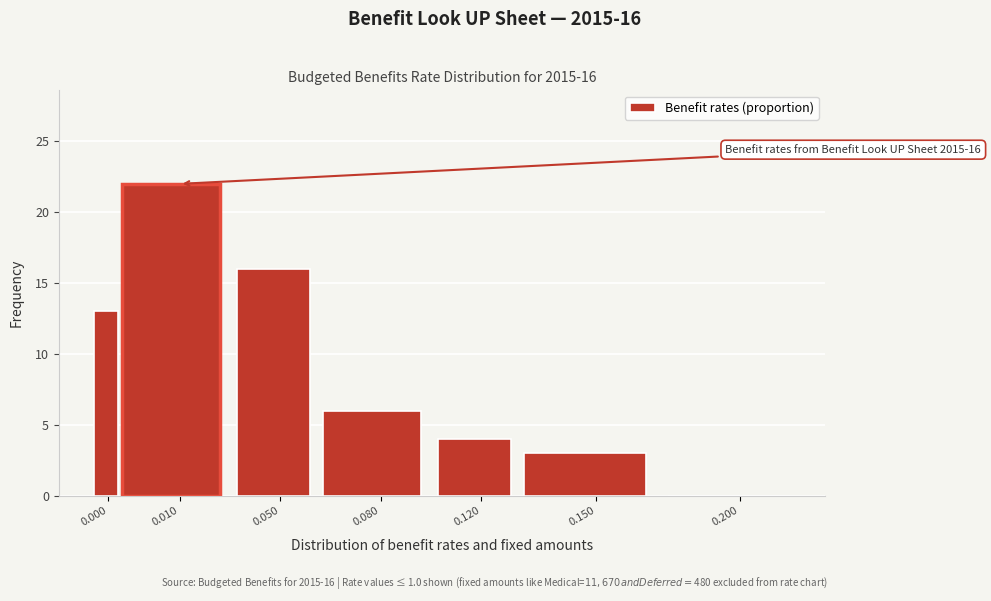

Reading left to right, what are all the values shown in this chart?

0.000=13	0.010=22	0.050=16	0.080=6	0.120=4	0.150=3	0.200=0